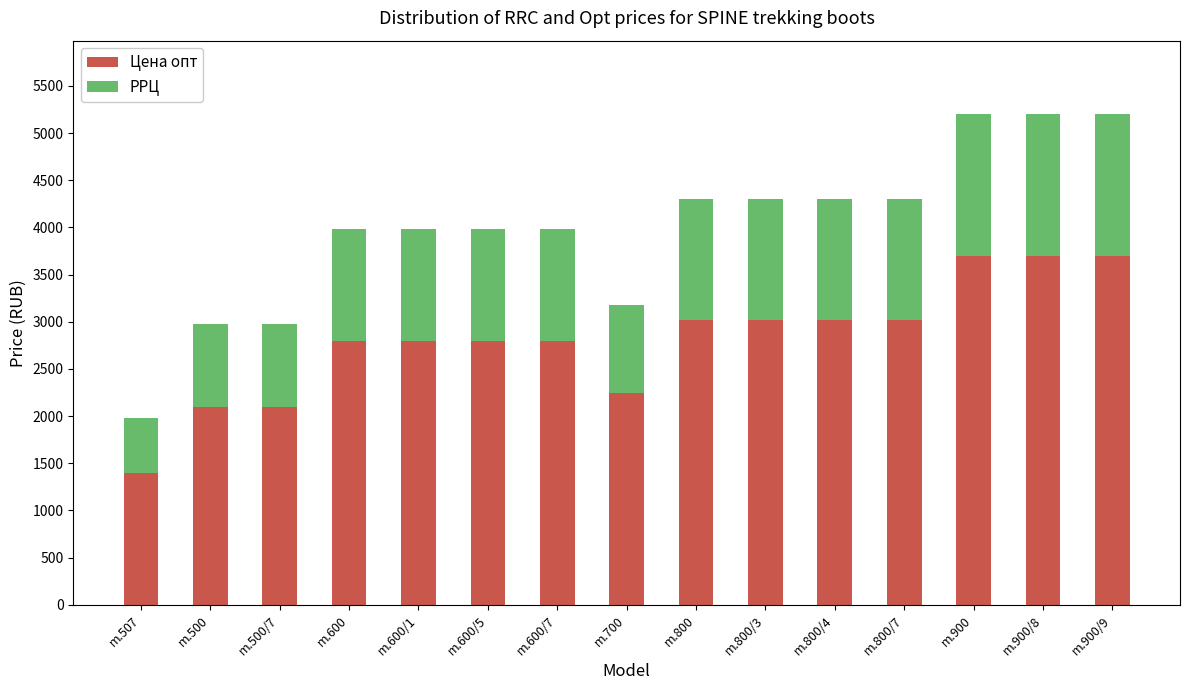

How many distinct data groups are displayed?

2